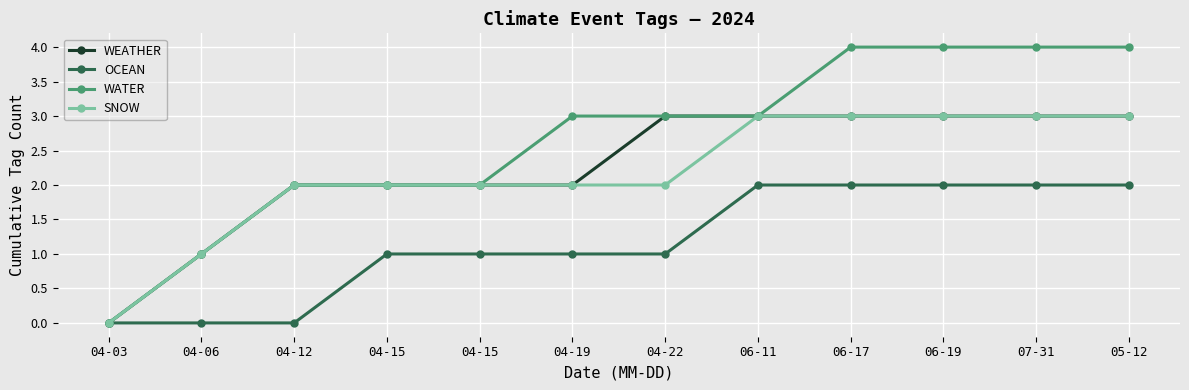

Which series has the largest total across all categories?

WATER